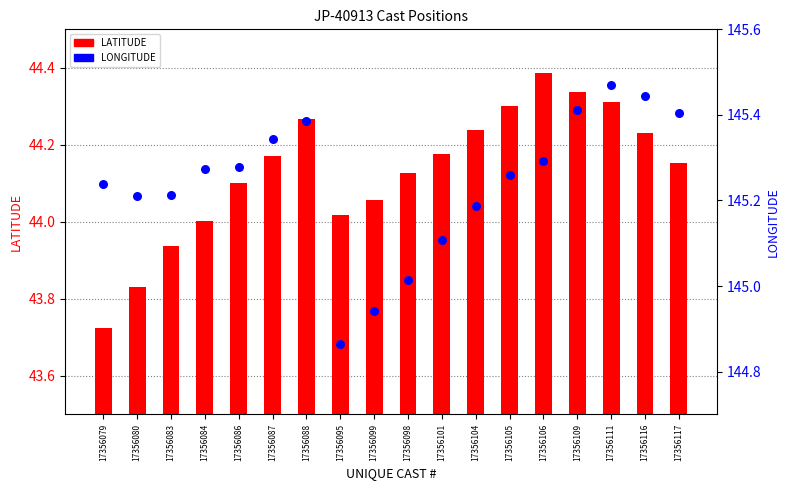

Which series has the widest spread of Y values?

LATITUDE